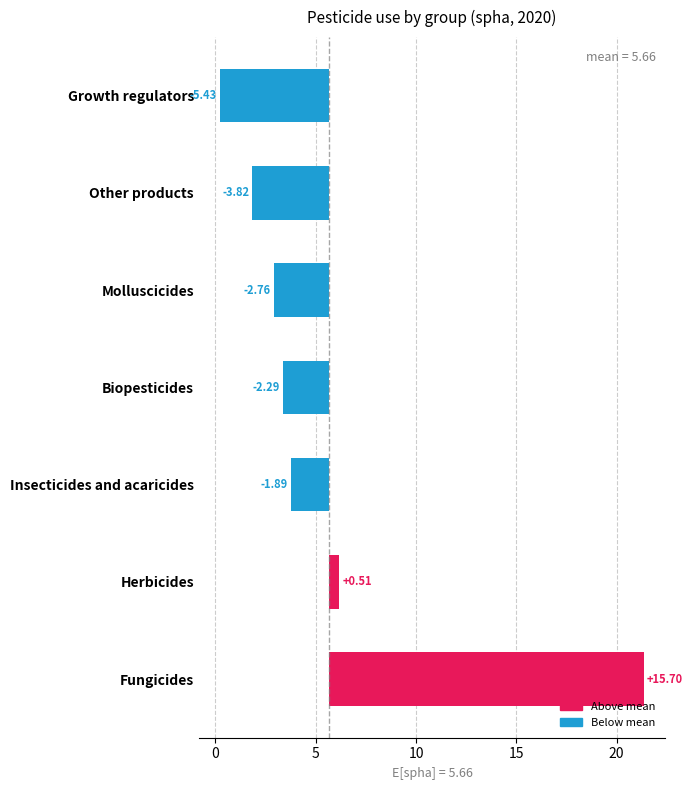

How many data points are less than 3?

3